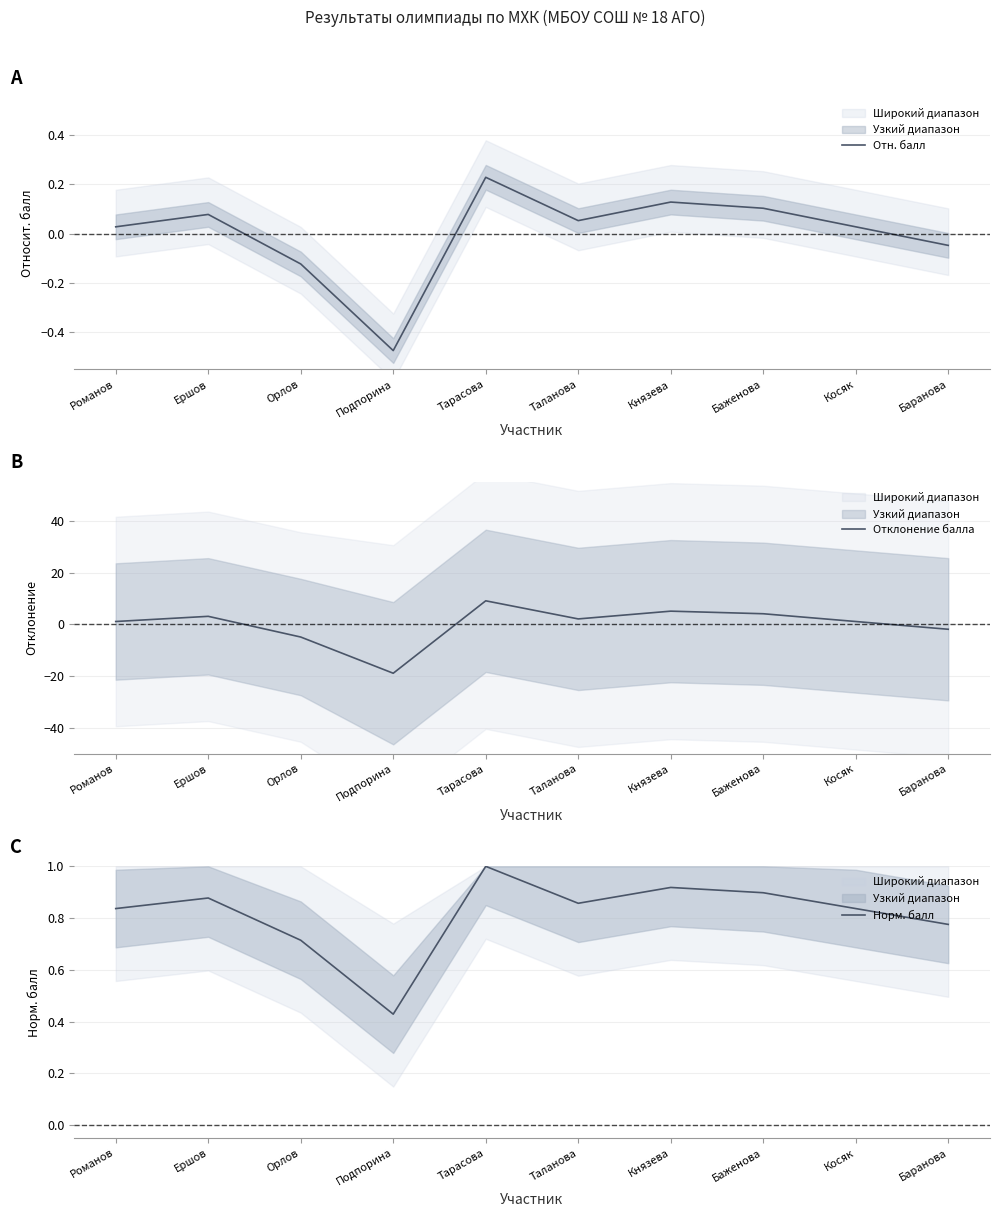

What is the value of the Норм. балл point at the 3rd from the left?

0.7